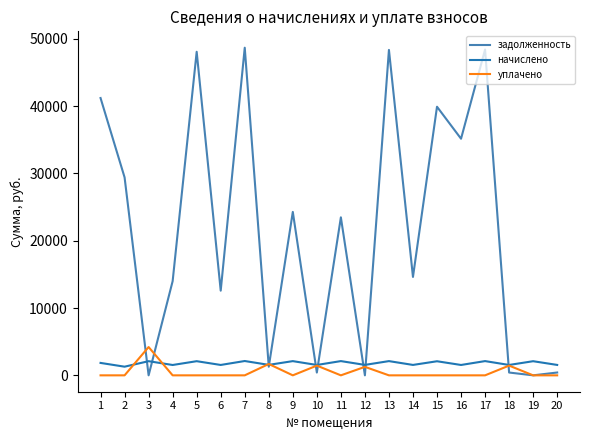

What is the maximum value for уплачено?

4204.8